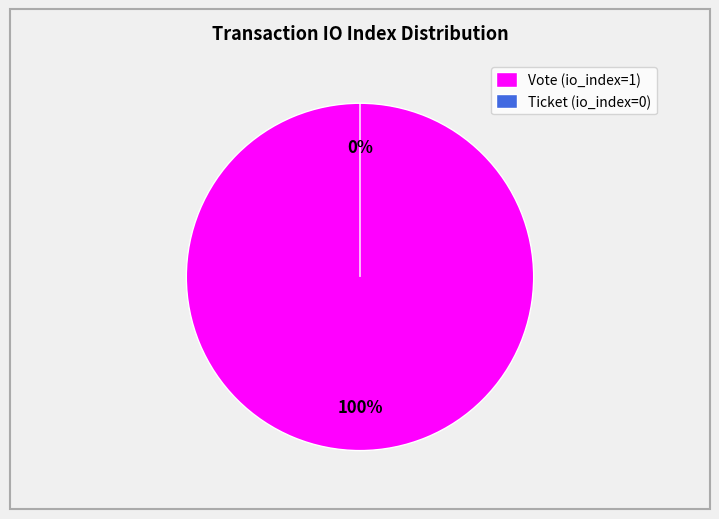

Combined, do Ticket (io_index=0) and Vote (io_index=1) account for over 50%?

Yes